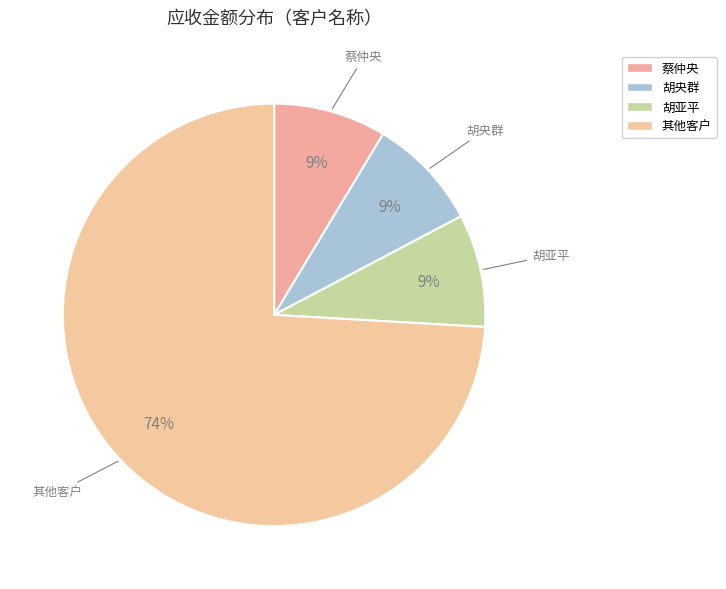

Does 蔡仲央 represent more than half of the total?

No